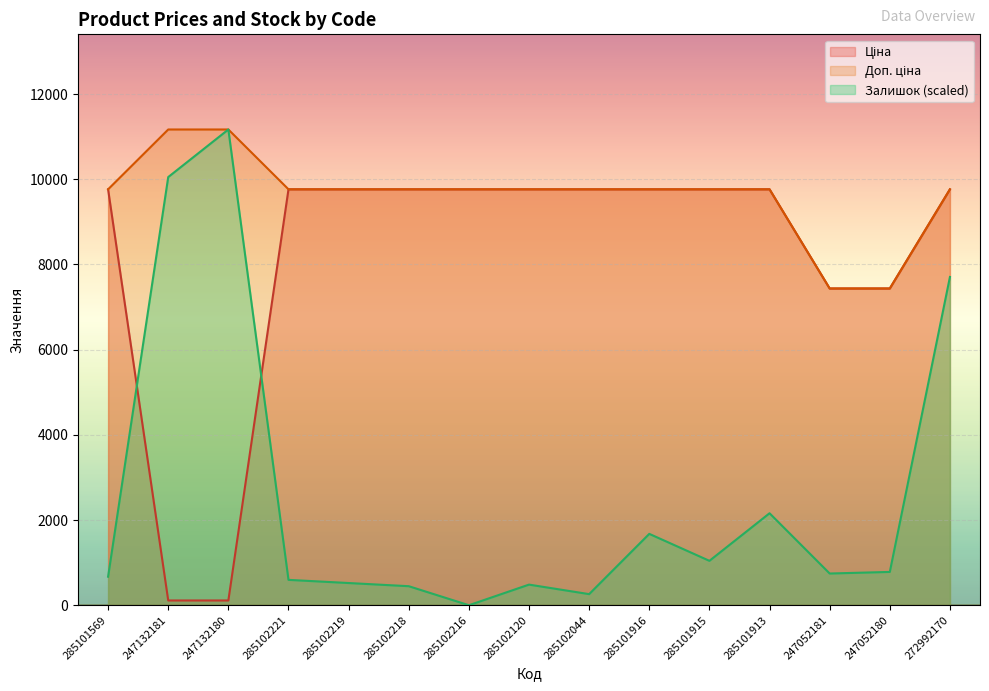

Where is Ціна nearest to the value 4938?

247052181